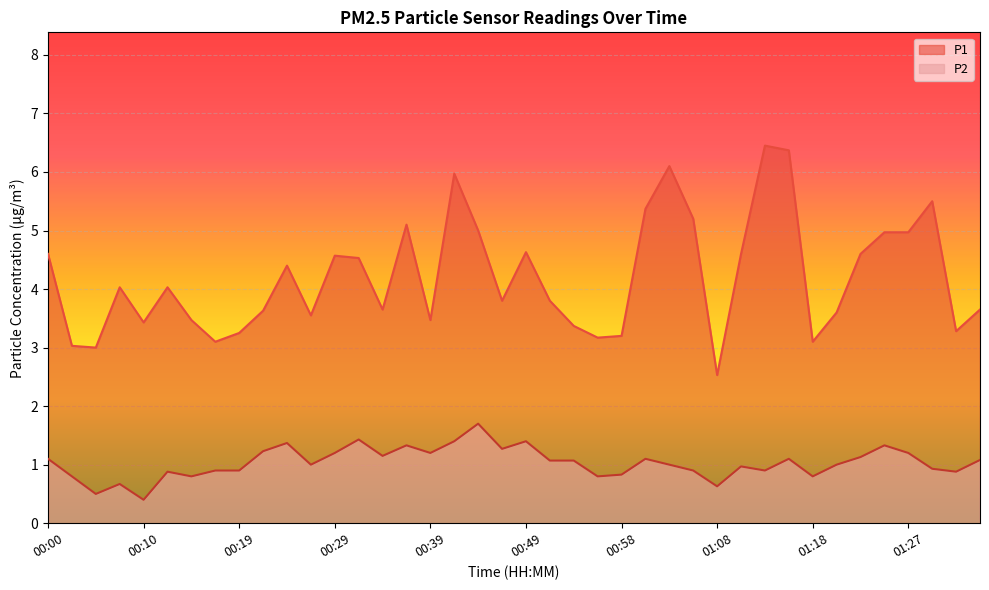

Where is the first local minimum for P1?

00:05